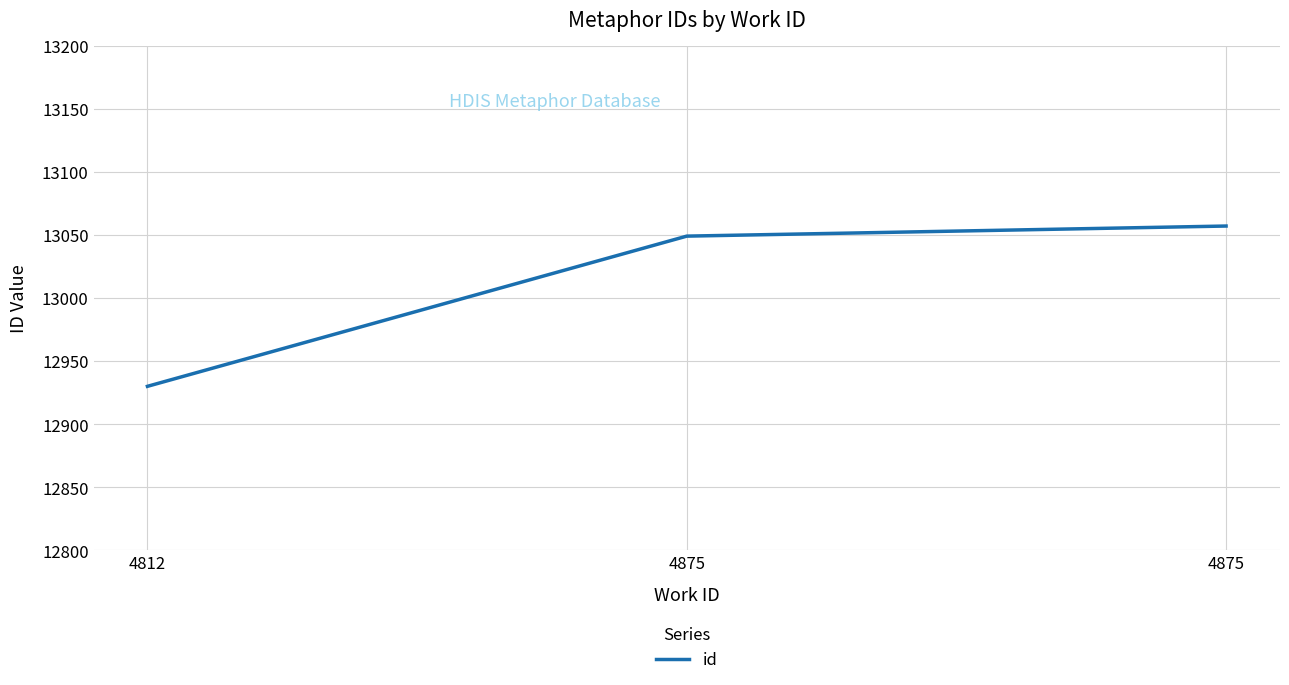

How many lines are shown in the chart?

1